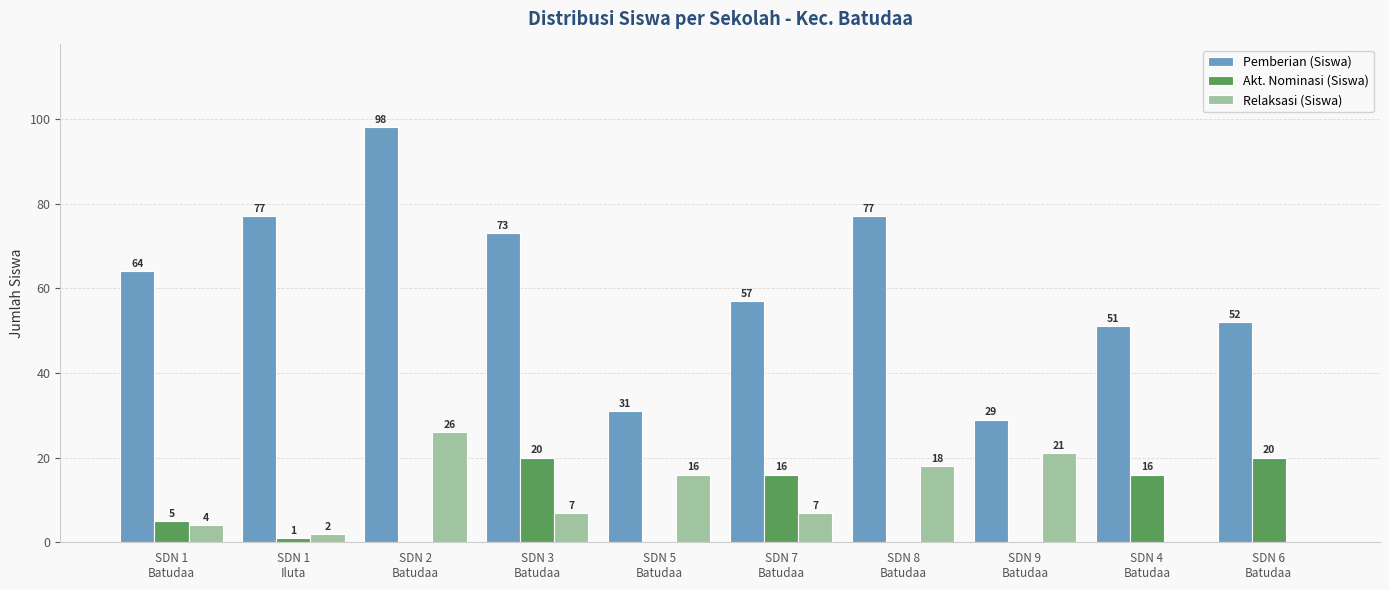

Which series has the largest total across all categories?

Pemberian (Siswa)